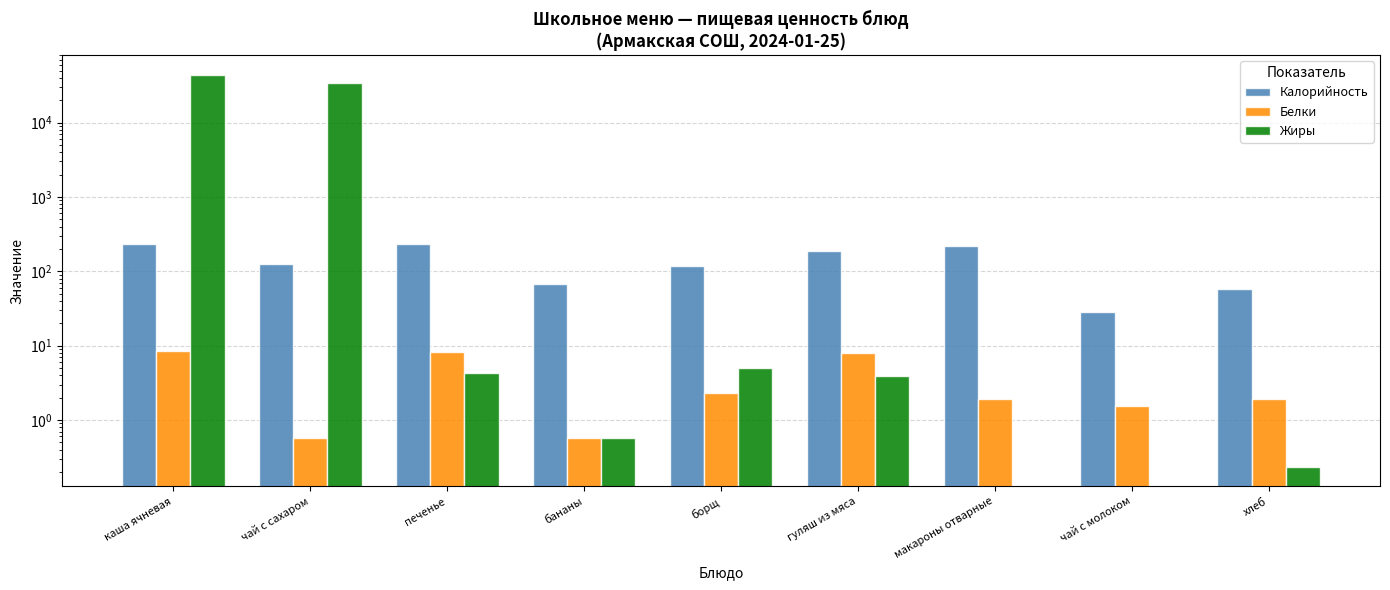

What is the difference between the highest and lowest values at гуляш из мяса?

183.6